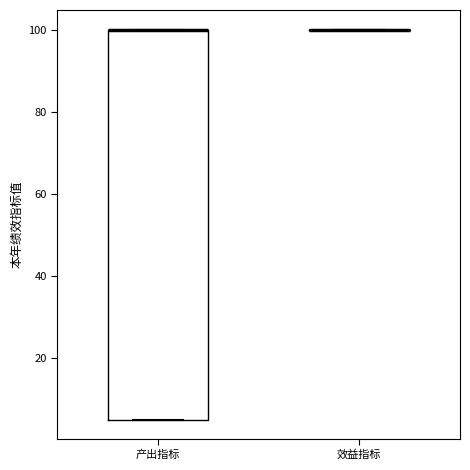

Which box is the tallest, from its lower edge to its upper edge?

产出指标